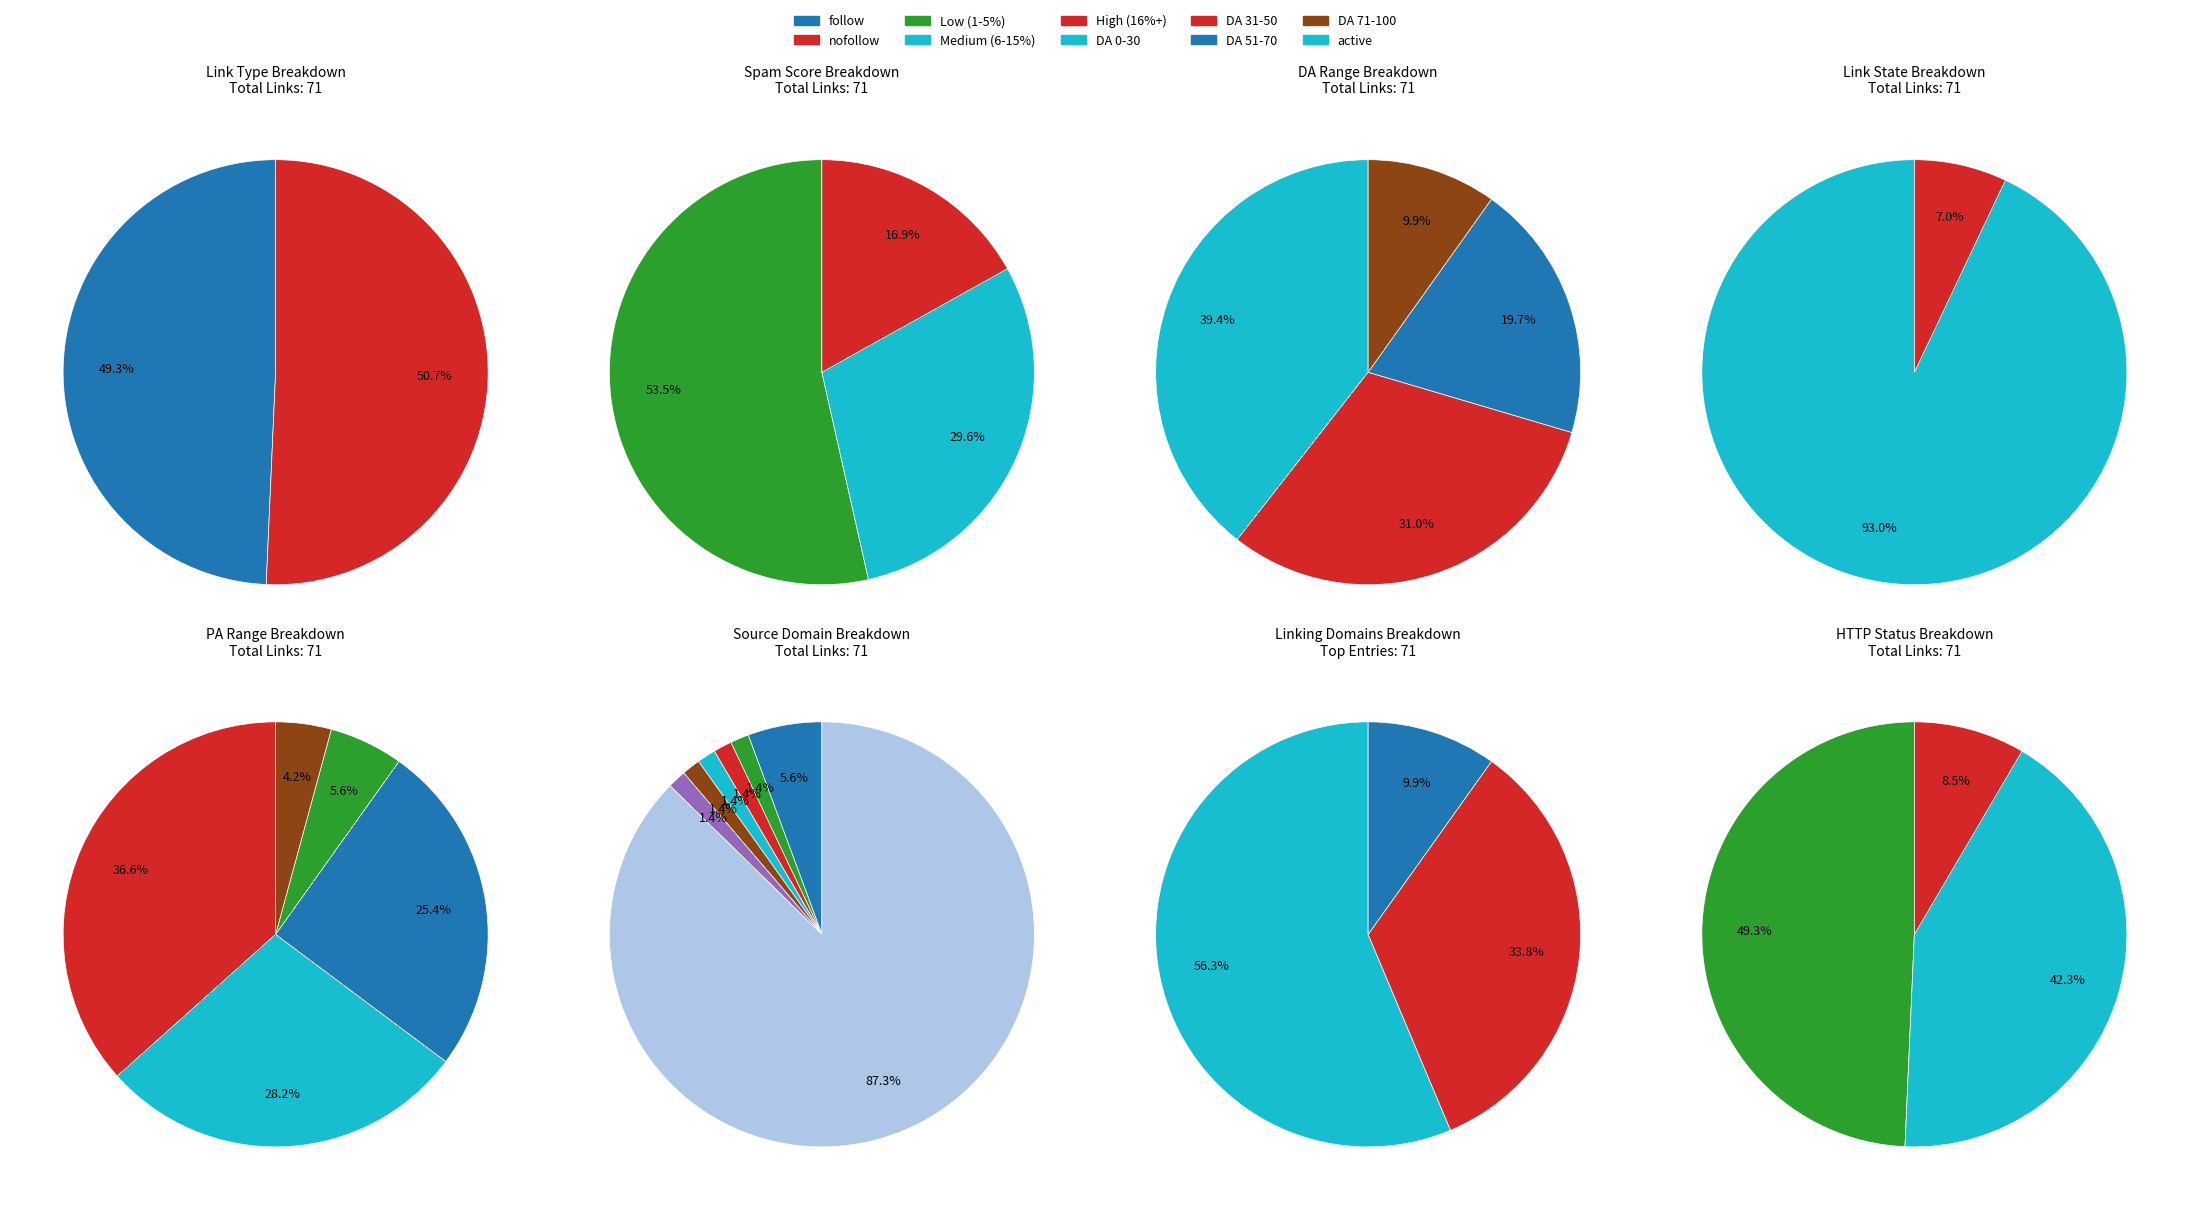

What is the largest slice in the pie chart?

nofollow